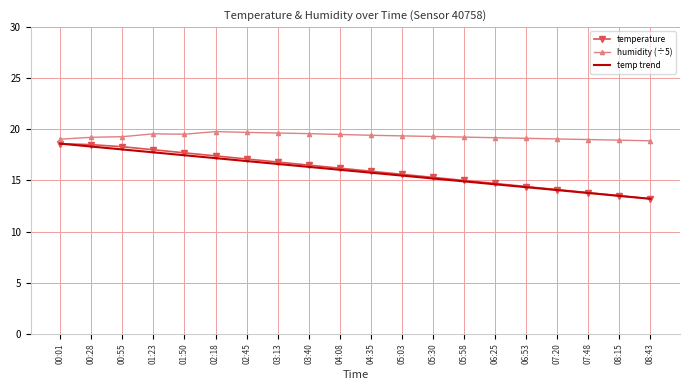

Reading left to right, list all the values displayed in this chart.

temperature: 18.6	18.5	18.3	18.0	17.7	17.4	17.1	16.8	16.5	16.2	15.9	15.6	15.3	15.0	14.7	14.4	14.1	13.8	13.5	13.2
humidity: 19.0	19.2	19.3	19.6	19.5	19.8	19.7	19.6	19.6	19.5	19.4	19.4	19.3	19.2	19.2	19.1	19.1	19.0	18.9	18.9